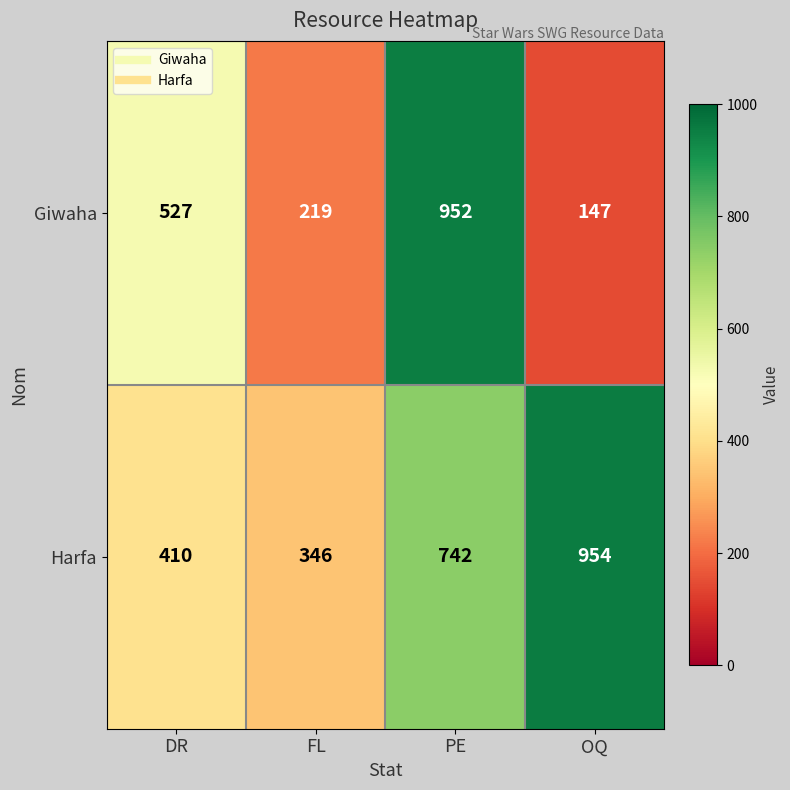

How many series are shown in this chart?

2